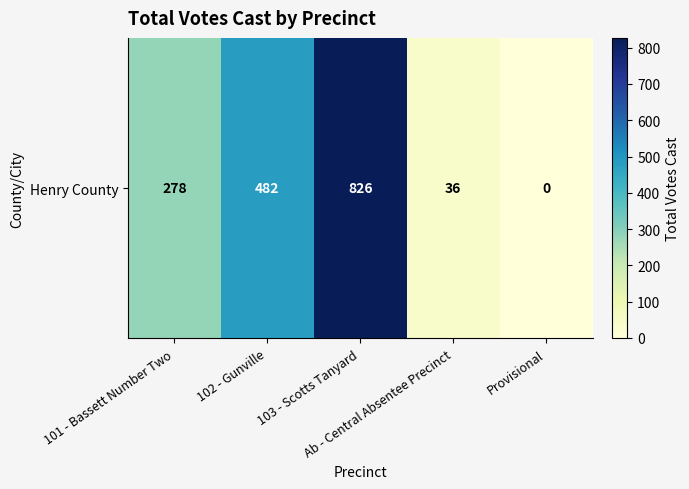

How many data points are less than 278?

2